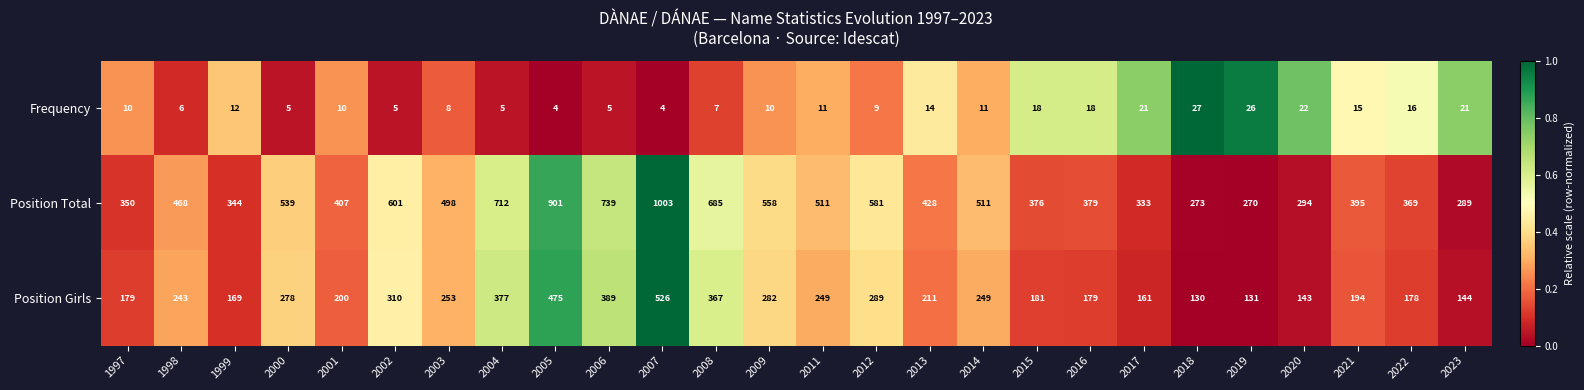

List the series in order of their peak value, lowest first.

Frequency, Position Girls, Position Total